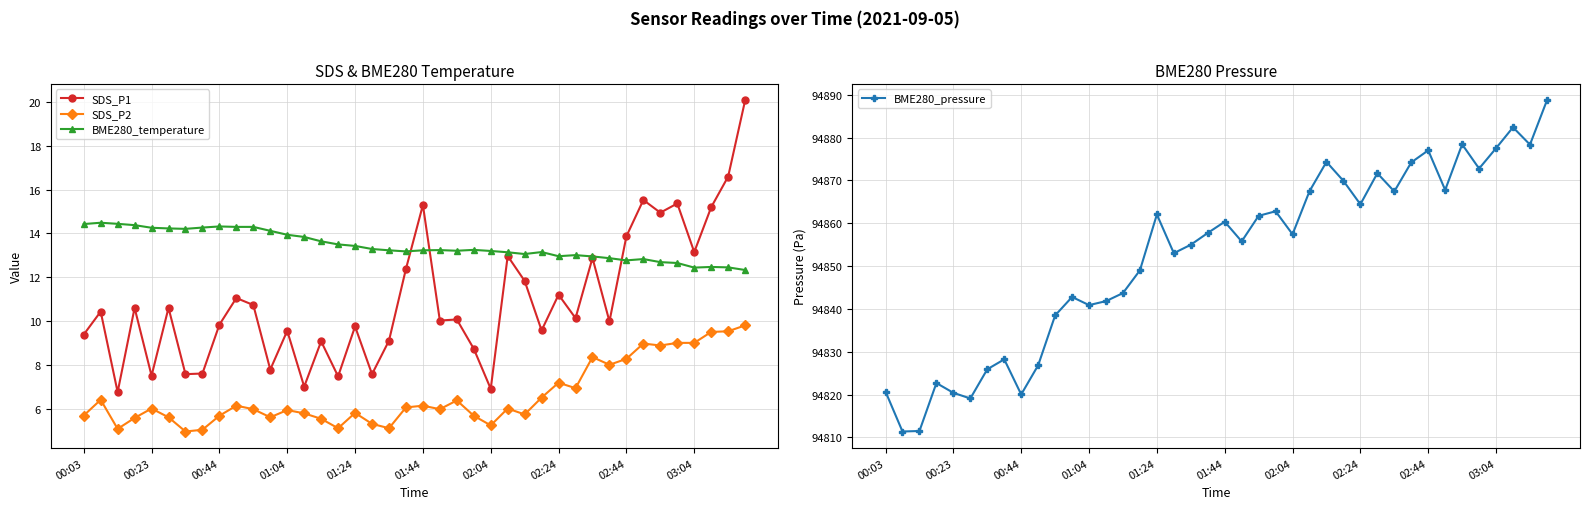

What is the value of the SDS_P1 point at the 15th from the left?

9.1